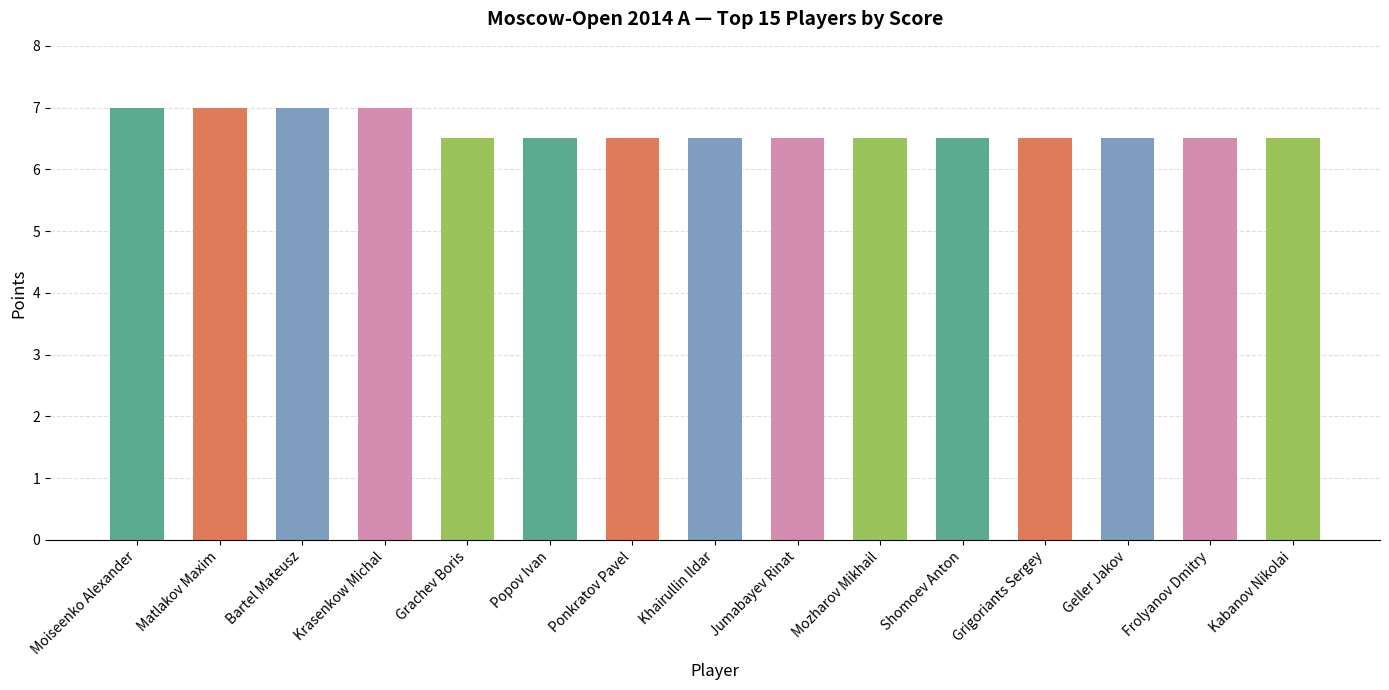

Is it true that the value at Jumabayev Rinat is 10.5?

False